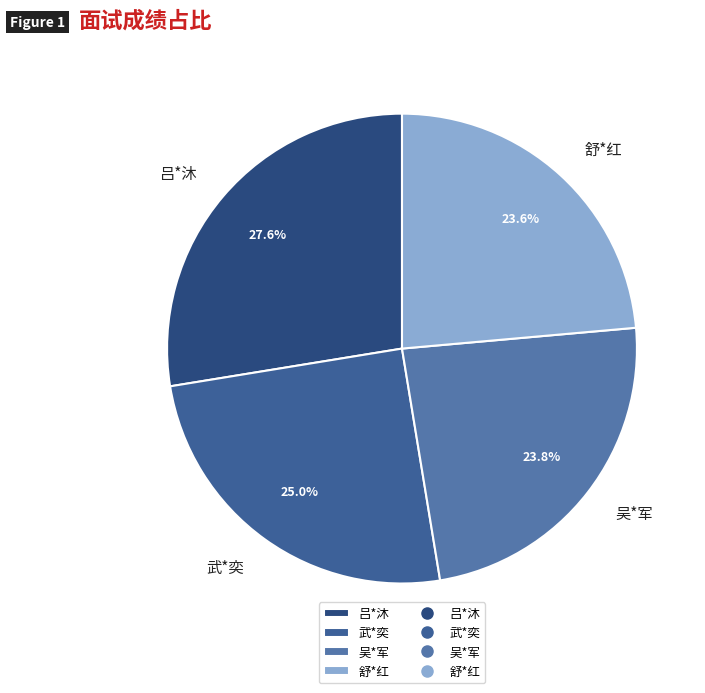

Is 吴*军 the majority of the pie?

No